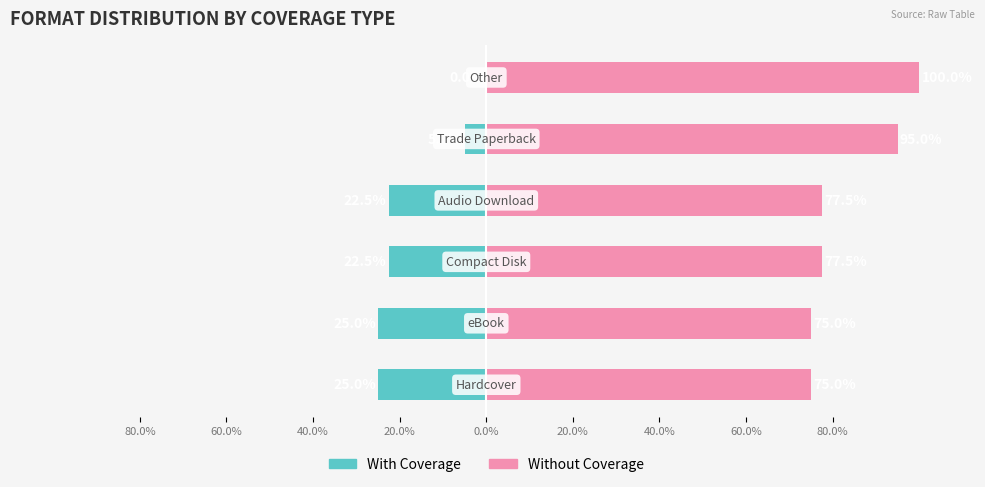

Reading left to right, list all the values displayed in this chart.

With Coverage: 80.0%=-25.0	60.0%=-25.0	40.0%=-22.5	20.0%=-22.5	0.0%=-5.0	20.0%=0.0
Without Coverage: 80.0%=75.0	60.0%=75.0	40.0%=77.5	20.0%=77.5	0.0%=95.0	20.0%=100.0